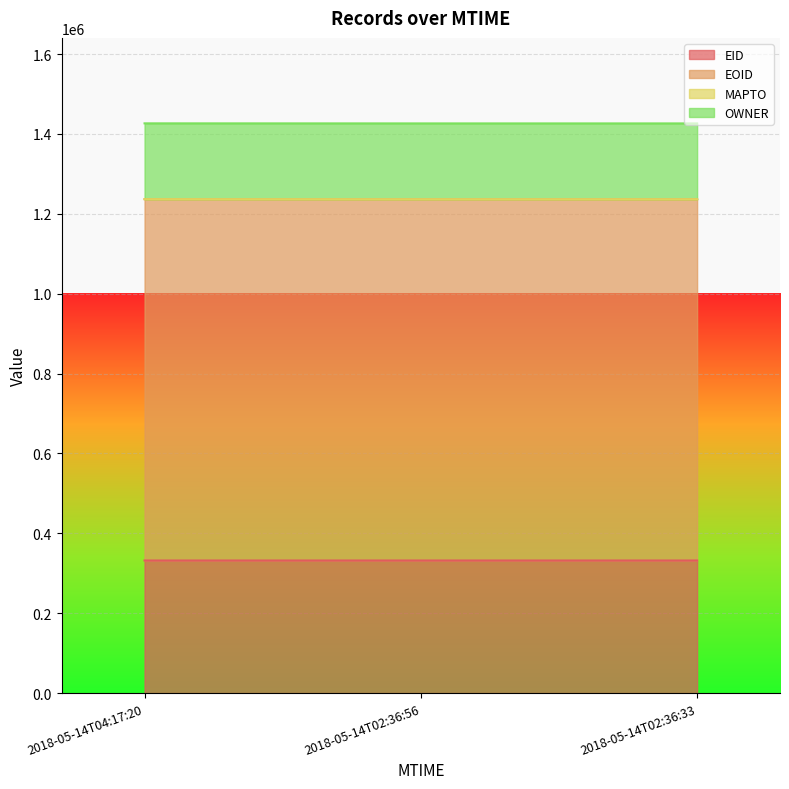

What position from the right is 2018-05-14T02:36:56?

2